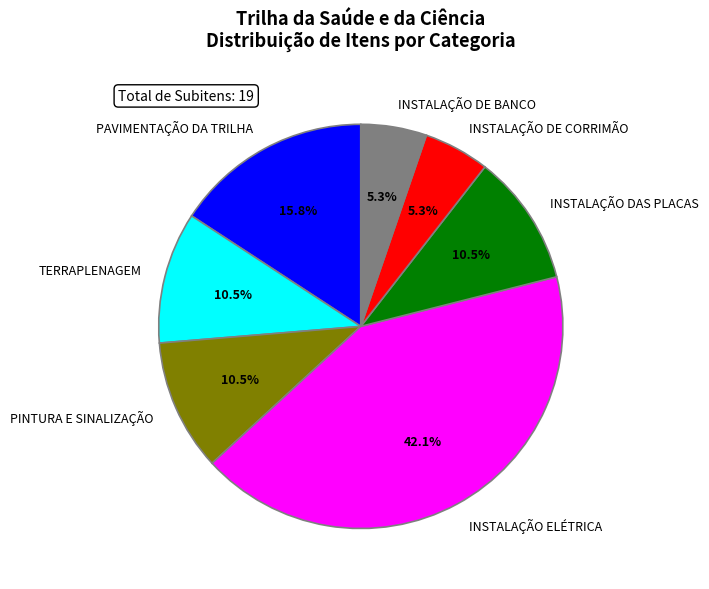

What percentage is NOT represented by INSTALAÇÃO DE BANCO?

94.7%